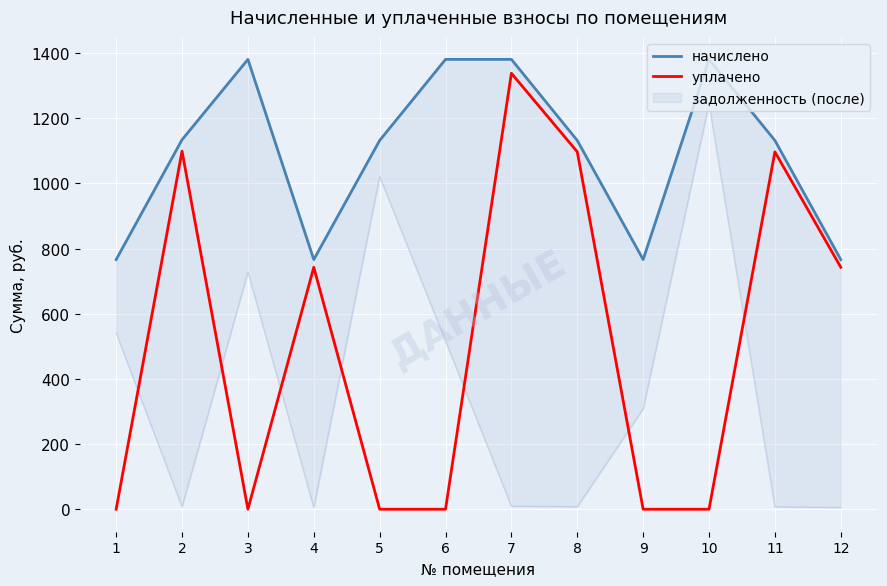

What is the sum of the начислено values at 8 and 3?

2512.5